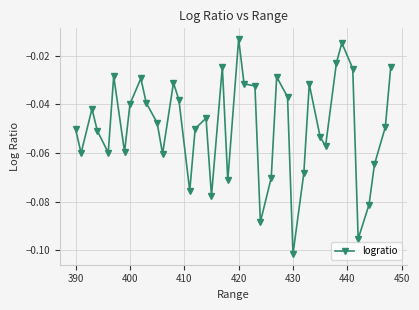

How many data points does each series have?

40